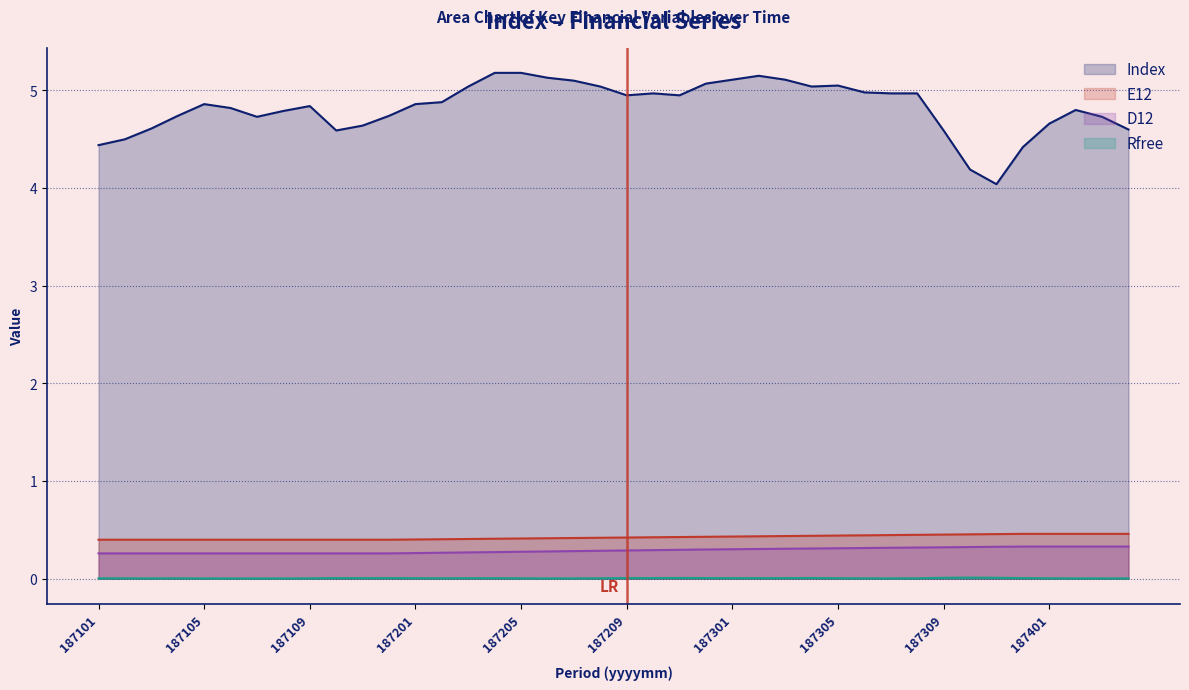

What is the difference between the Index values at 187303 and 187211?

0.2